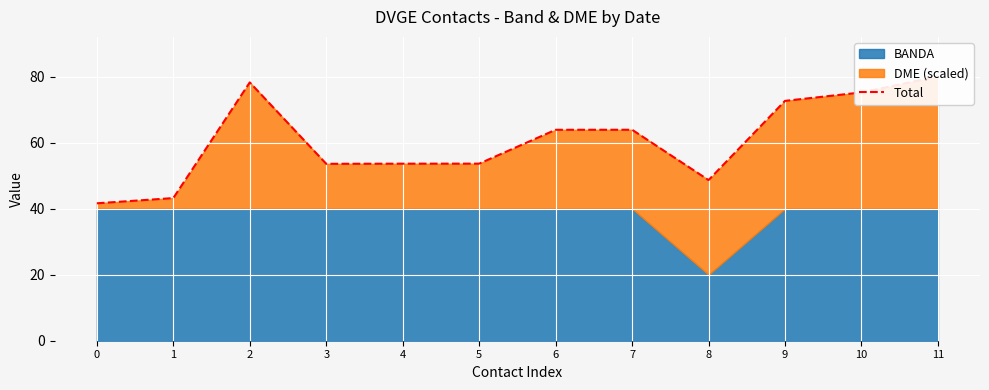

Is it true that the value at 2 is 78.2?

True